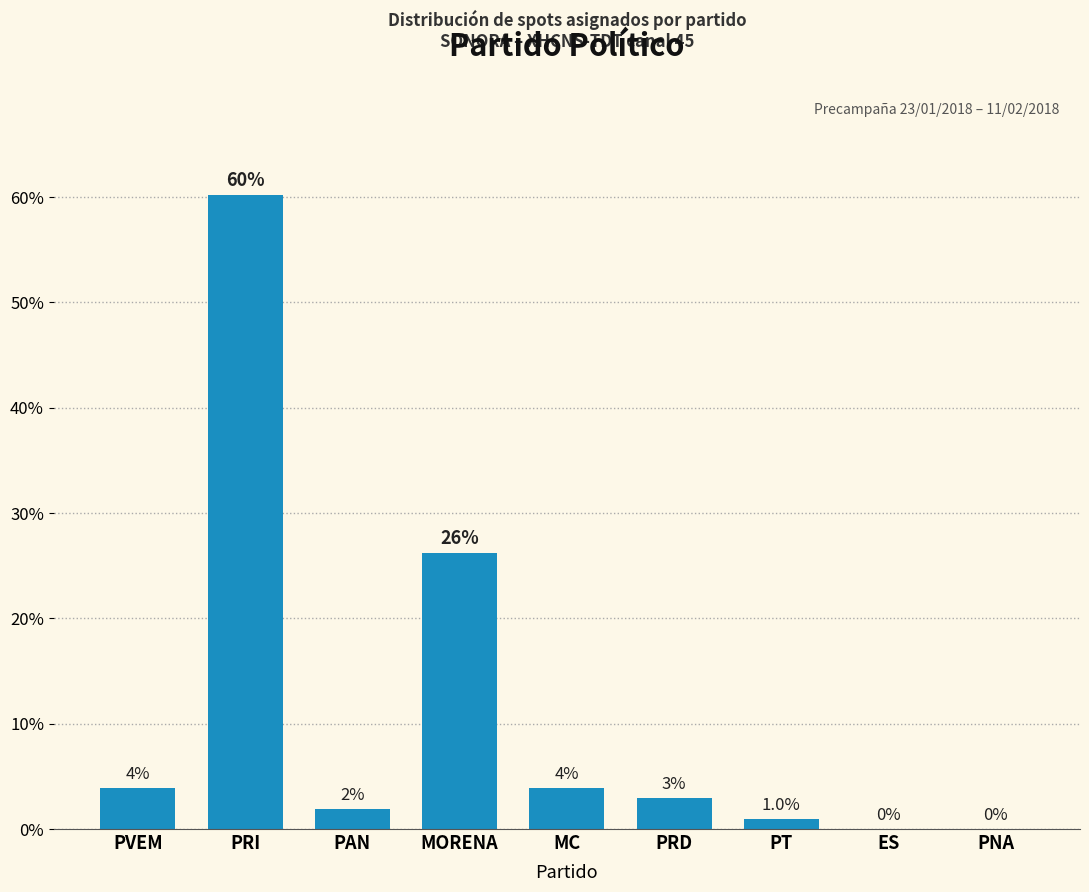

What is the average value?

11.1